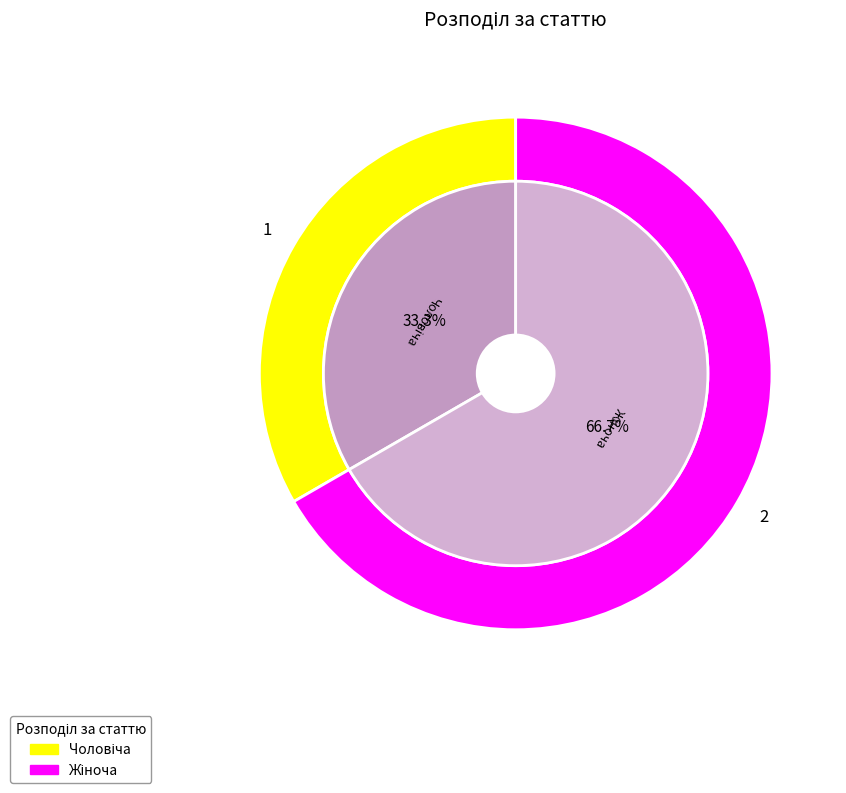

Which category has the biggest portion of the pie?

Жіноча